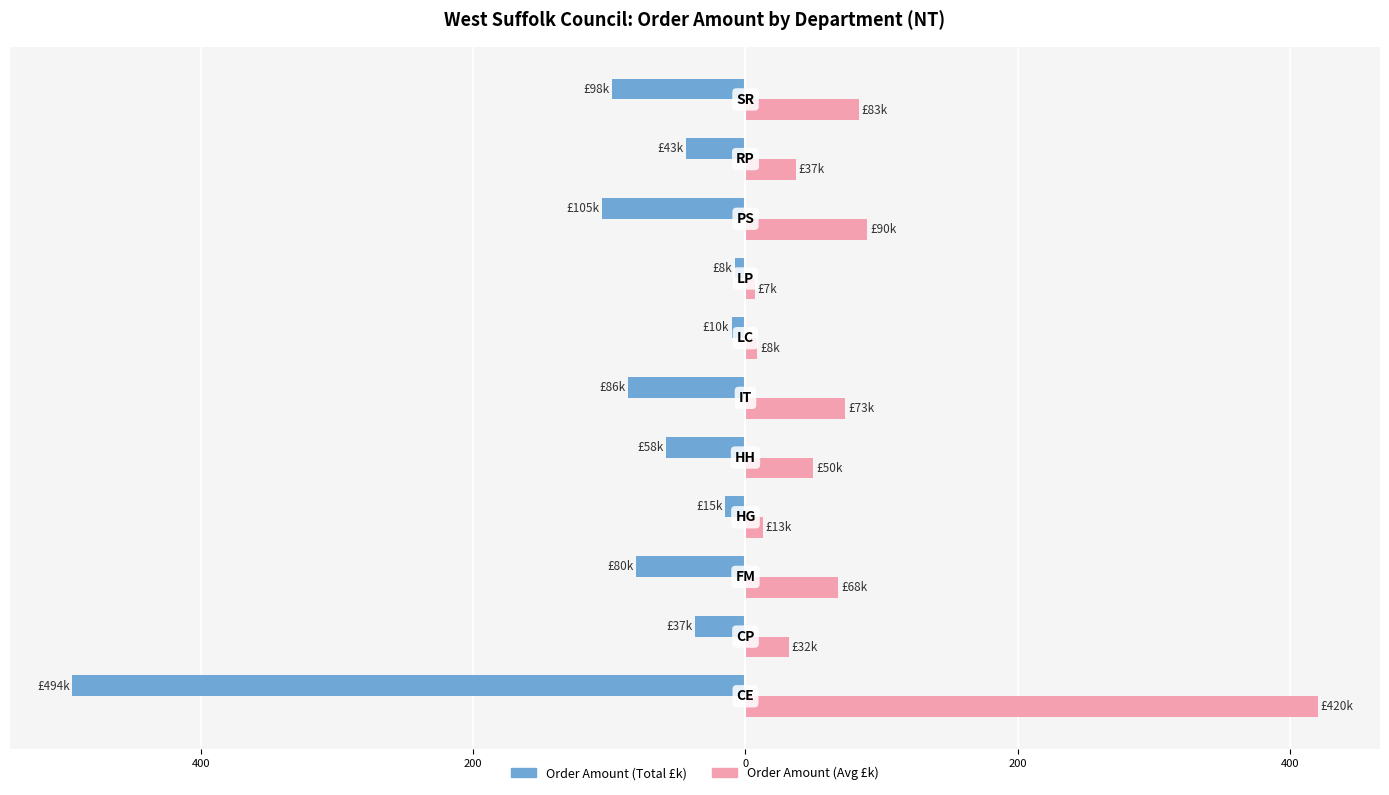

What are all the series names shown in the legend?

Order Amount (Total £k), Order Amount (Avg £k)